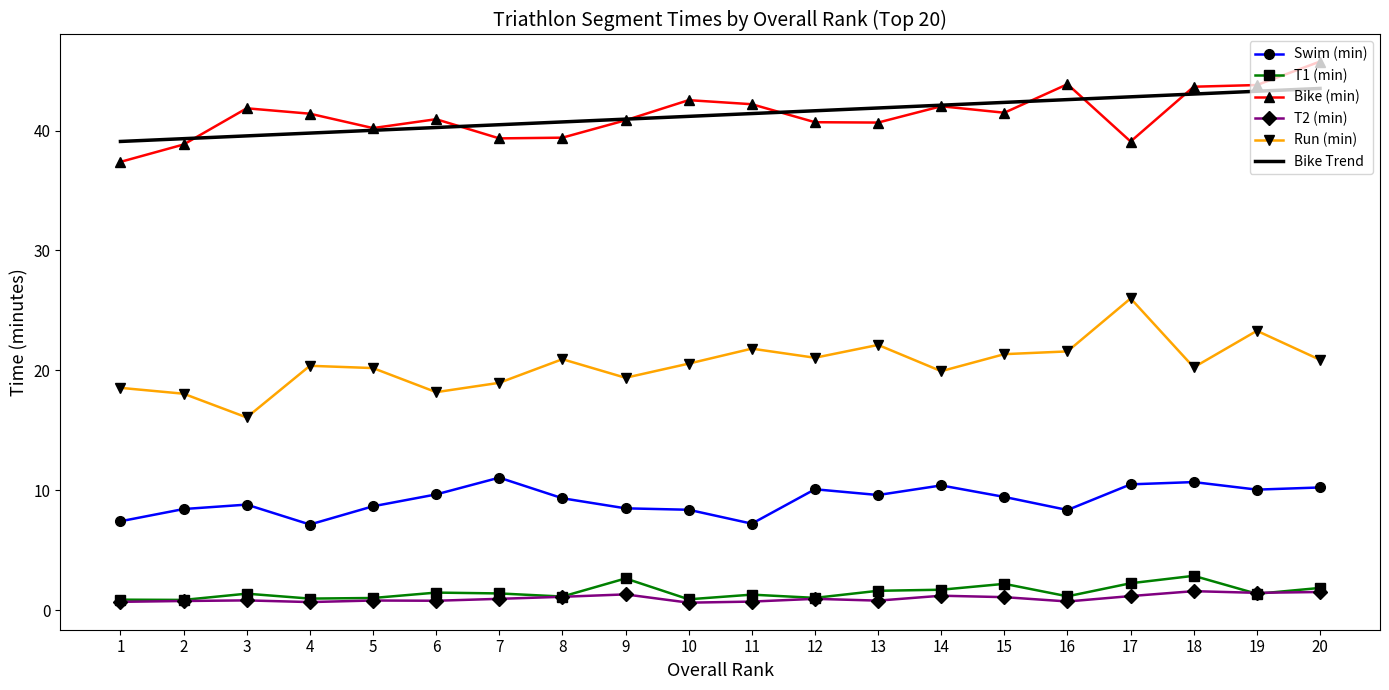

True or false: Bike Trend and T1 (min) intersect in this chart.

False